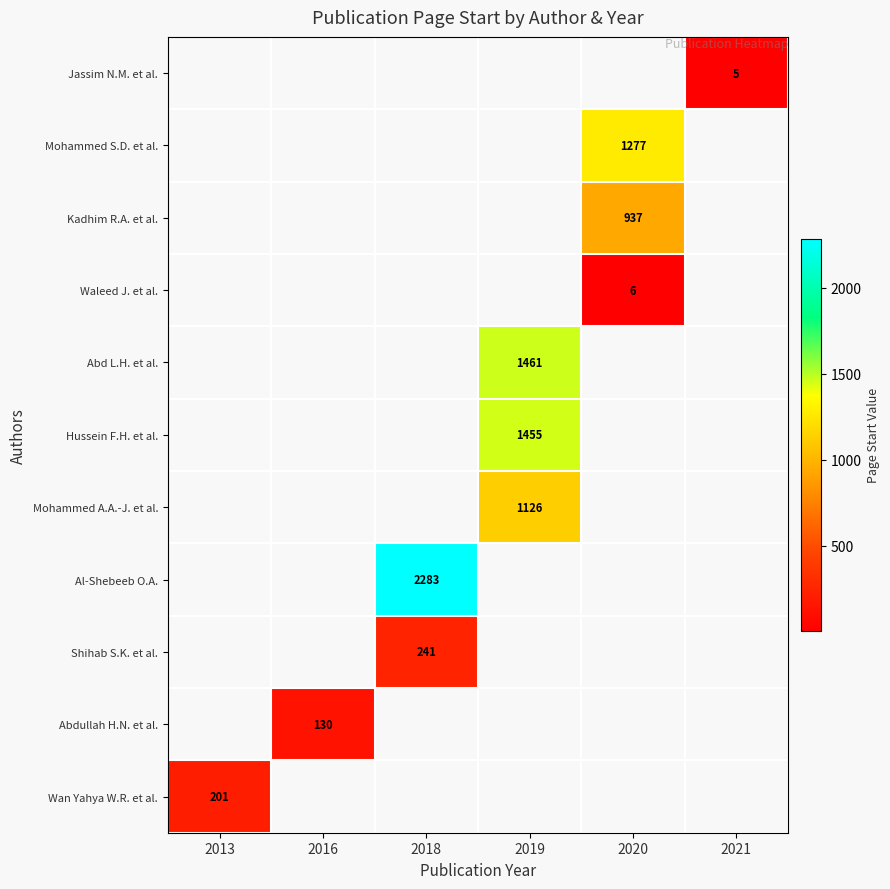

True or false: Jassim N.M. et al. has a value of 5 at 2021.

True